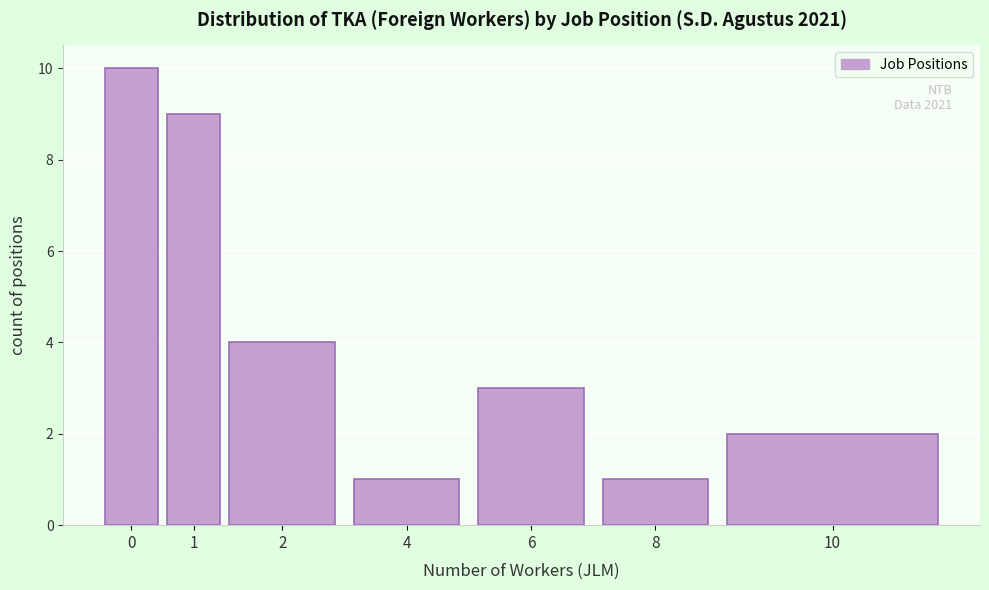

Reading left to right, transcribe all the data shown in this chart.

0=10	1=9	2=4	4=1	6=3	8=1	10=2